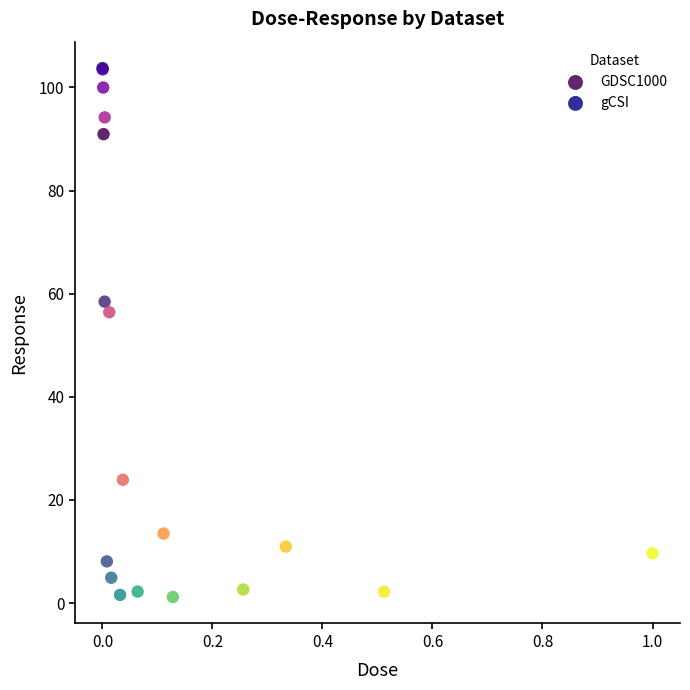

Which series has the largest Y range (max minus min)?

gCSI